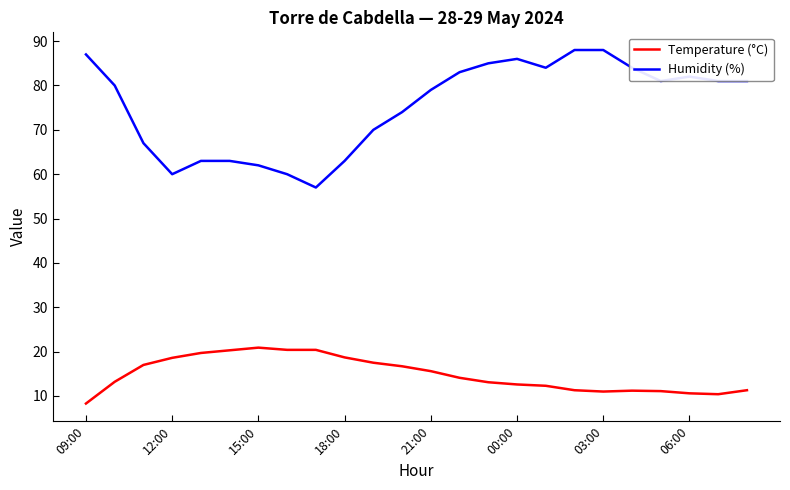

Which series has the largest total across all categories?

Humidity (%)